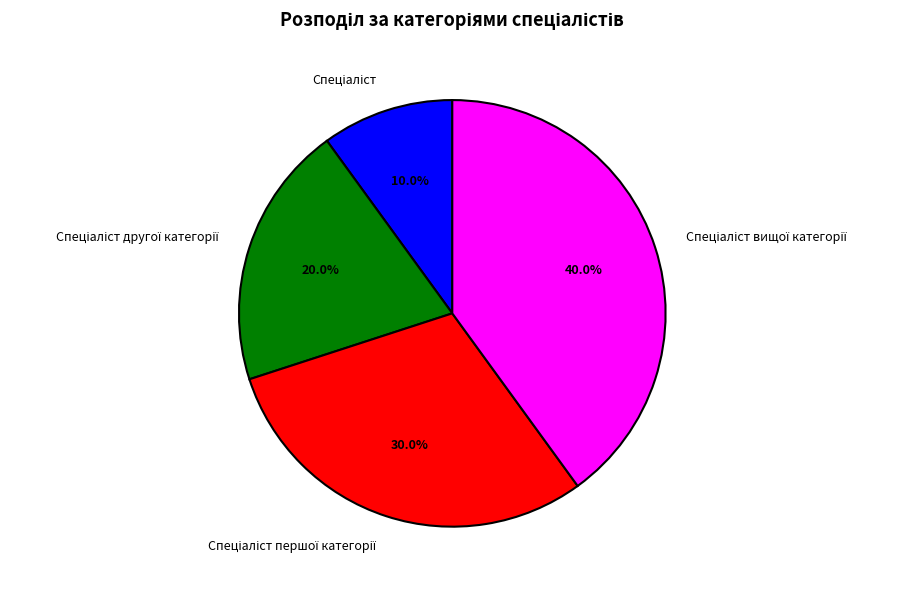

Is there a majority slice in this chart?

No